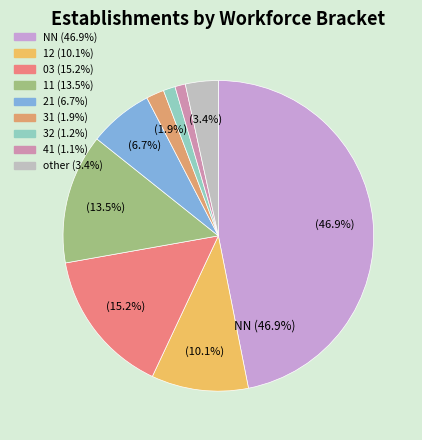

Which category has the smallest portion of the pie?

41